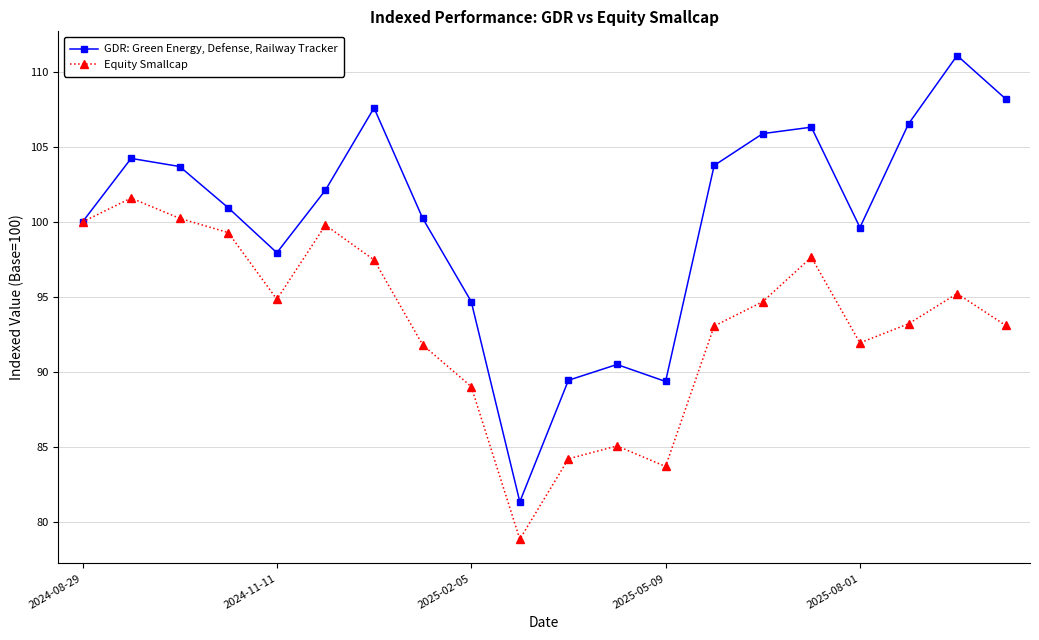

What is the average value of the GDR: Green Energy, Defense, Railway Tracker series?

100.2